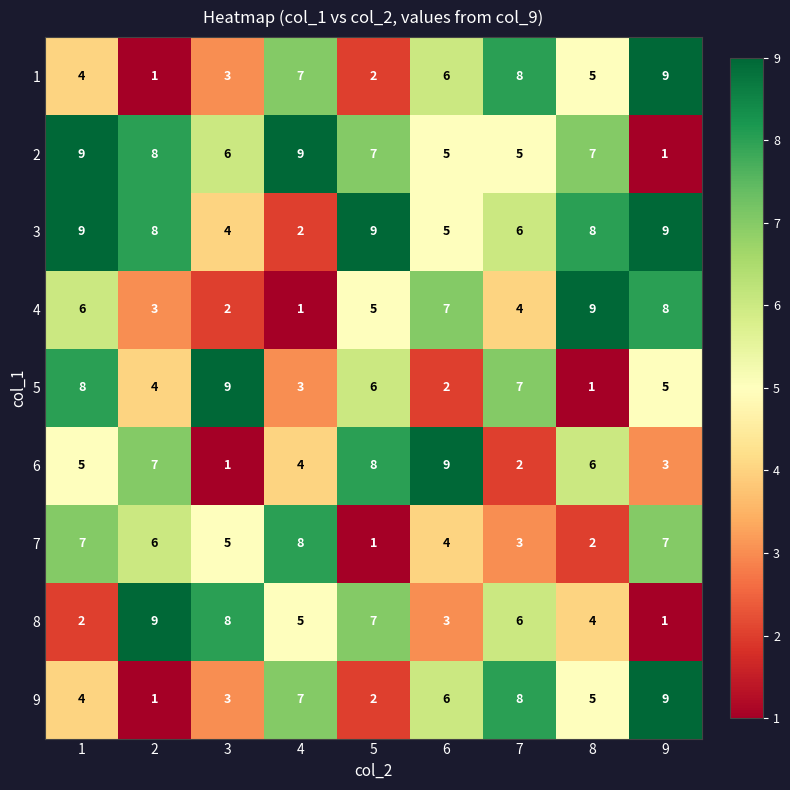

What is the total value across all series at 5?

47